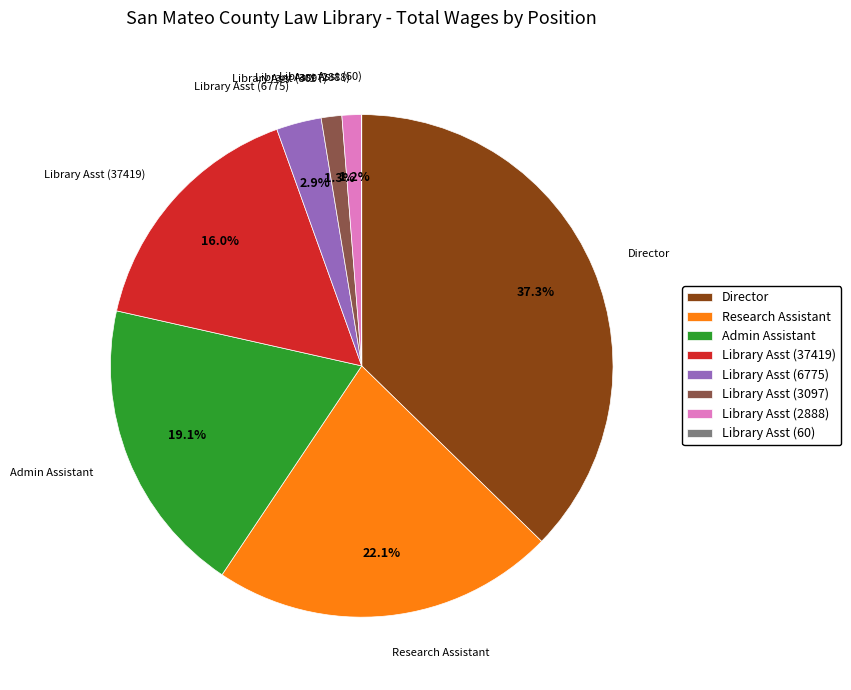

Combined, what portion of the pie is Director and Library Asst (6775)?

40.2%